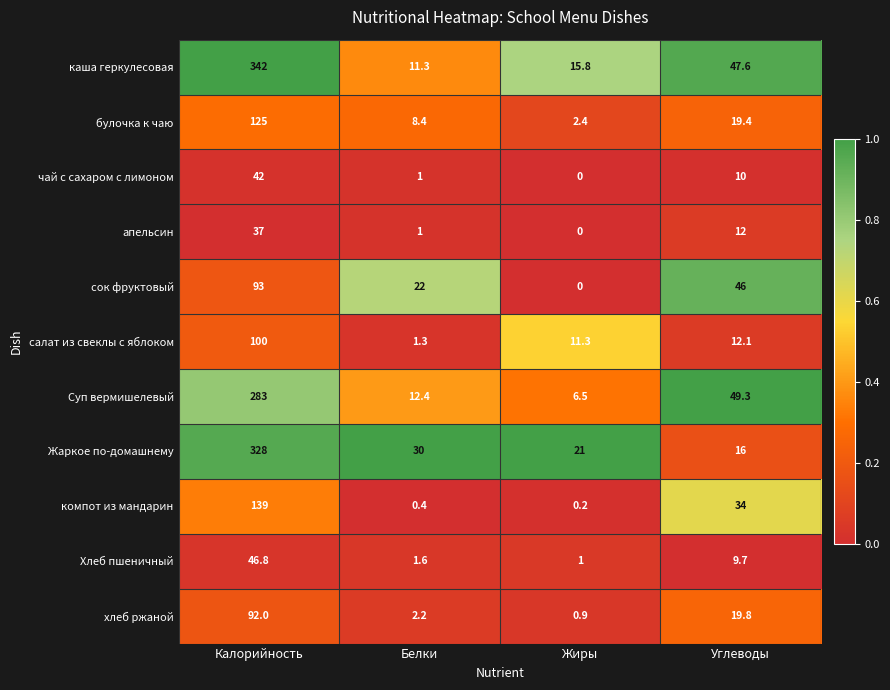

What is the maximum value shown in the chart?

342.0